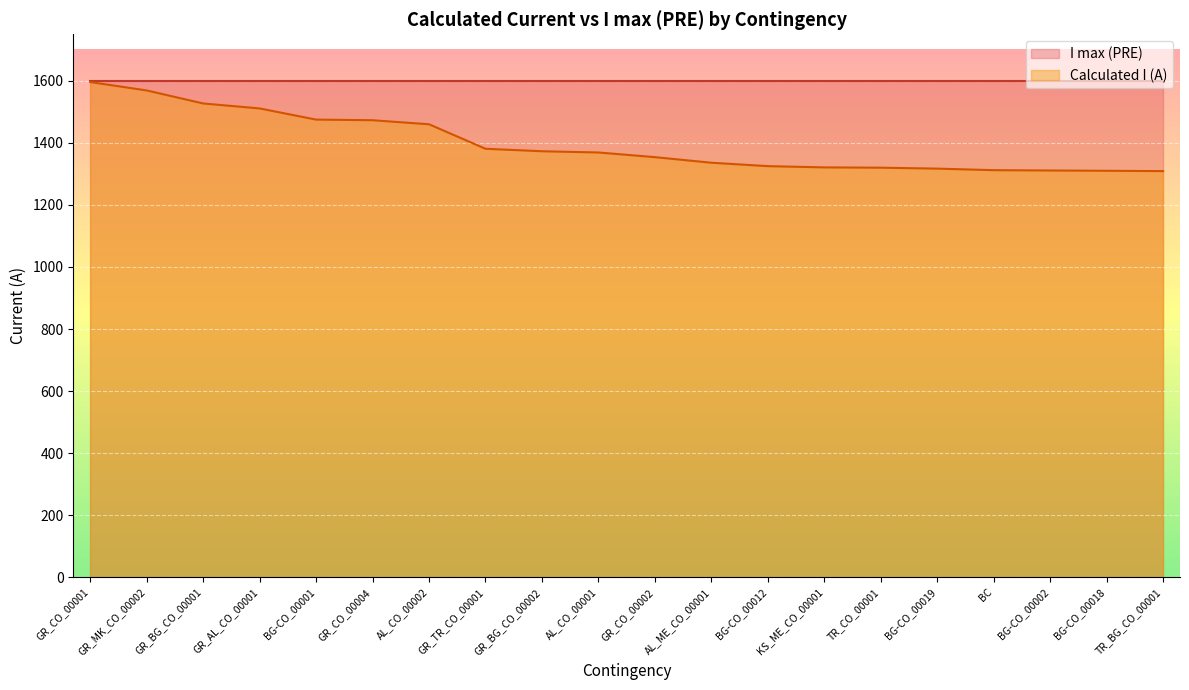

At which label is I max (PRE) closest to 1600?

GR_CO_00001